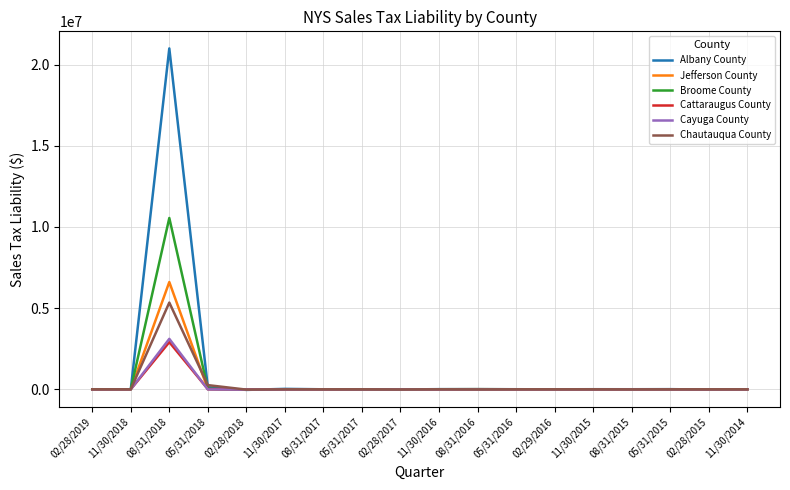

How many values in the Chautauqua County series exceed 36?

9